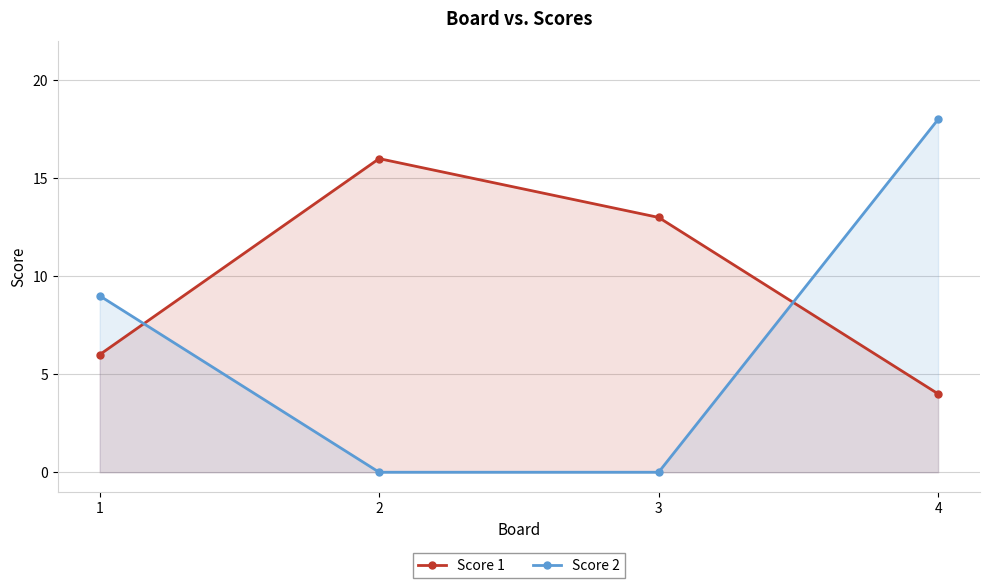

The Score 1 series shows 6 at 1. True or false?

True